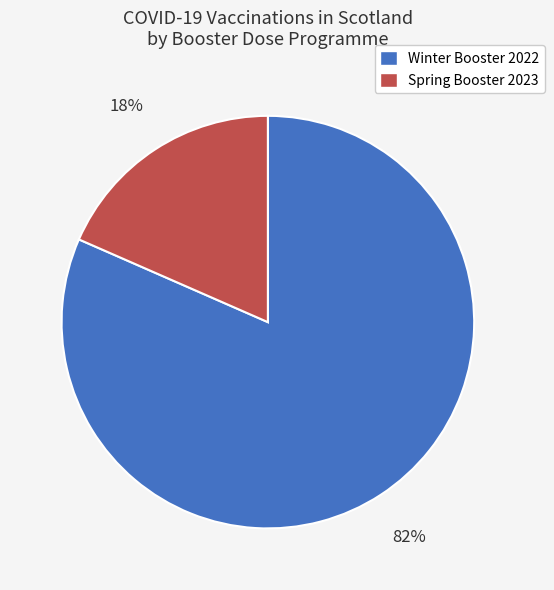

Does any single category account for the majority?

Yes